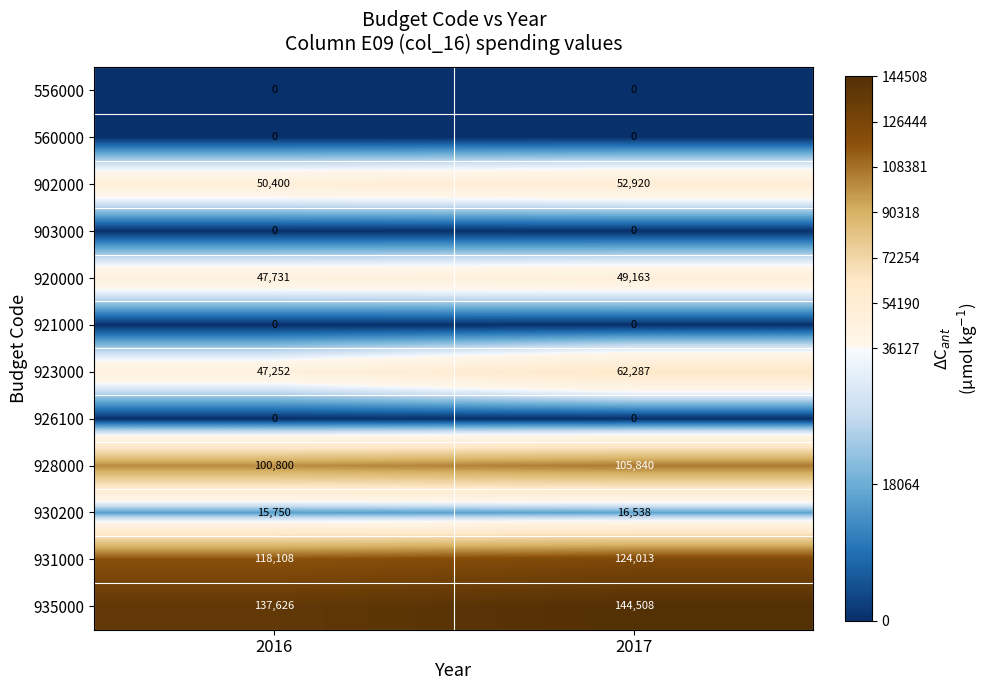

Rank the categories by 920000 value from lowest to highest.

2016, 2017